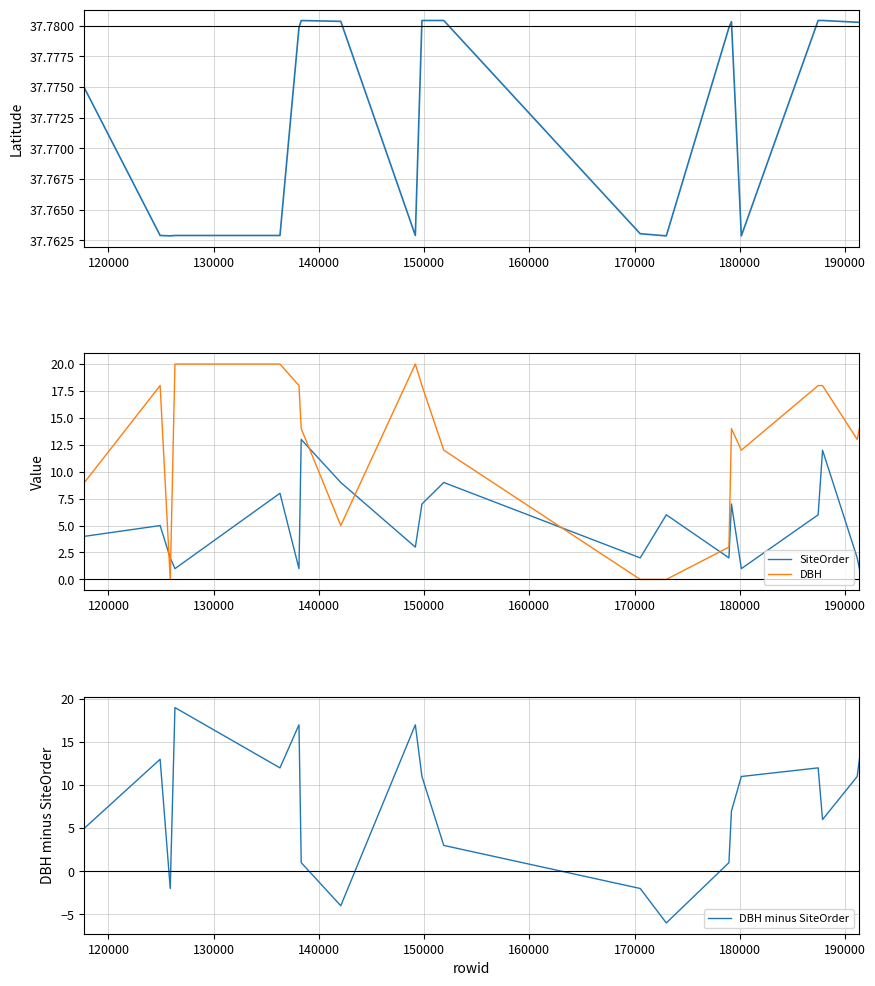

Is the value of Latitude at 17 greater than the value of SiteOrder at 12?

Yes